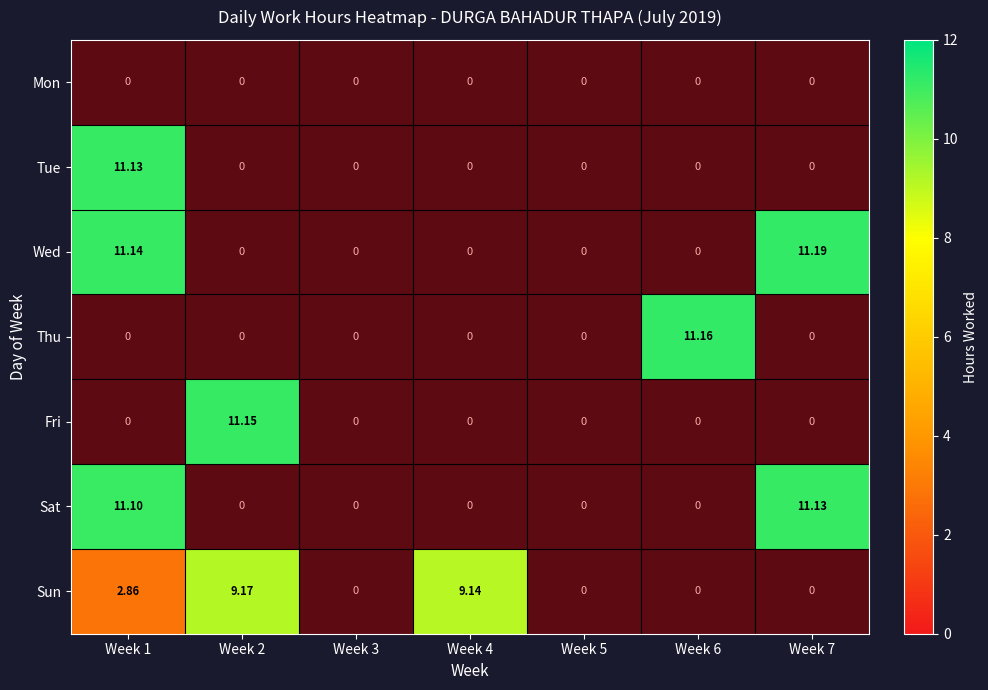

At which label is Wed closest to 5?

Week 2